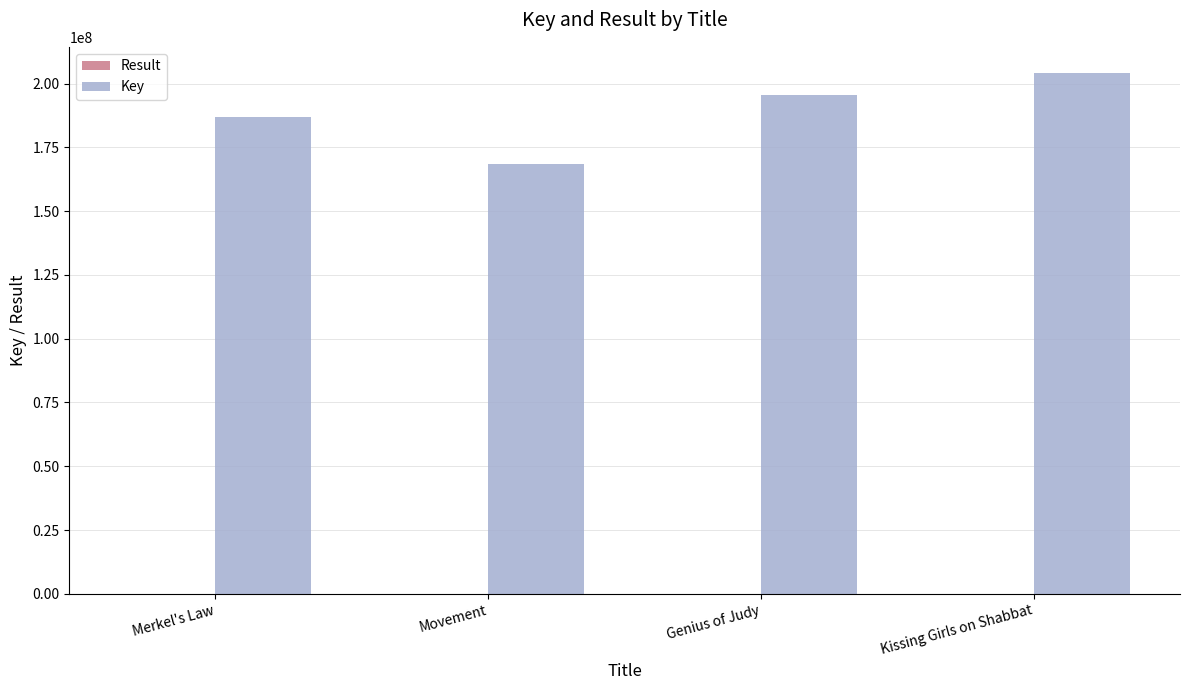

Which series has the largest total across all categories?

Key